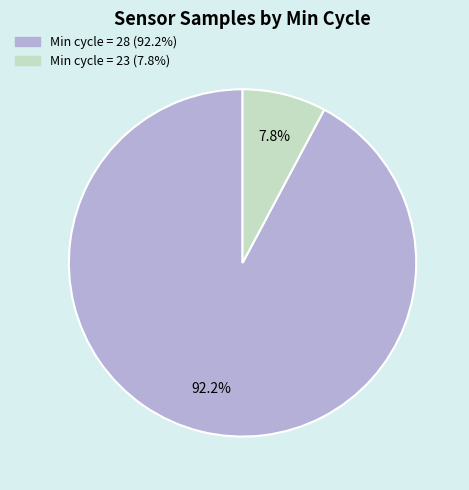

How many slices are in this pie chart?

2